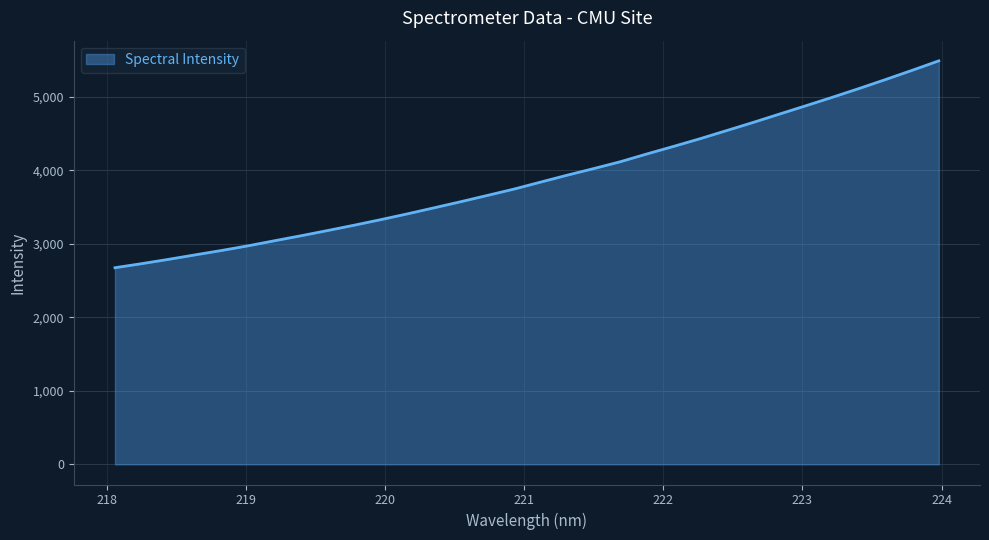

What is the average value?

3896.5